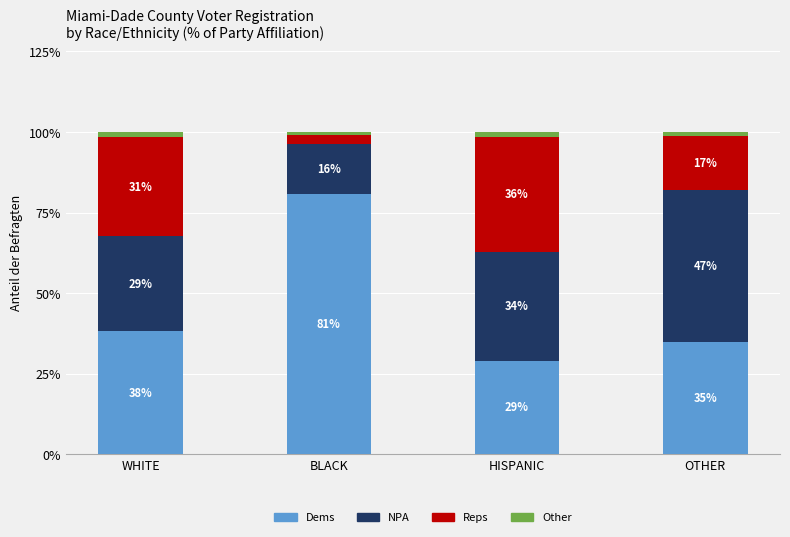

What is the minimum value for Dems?

29.0